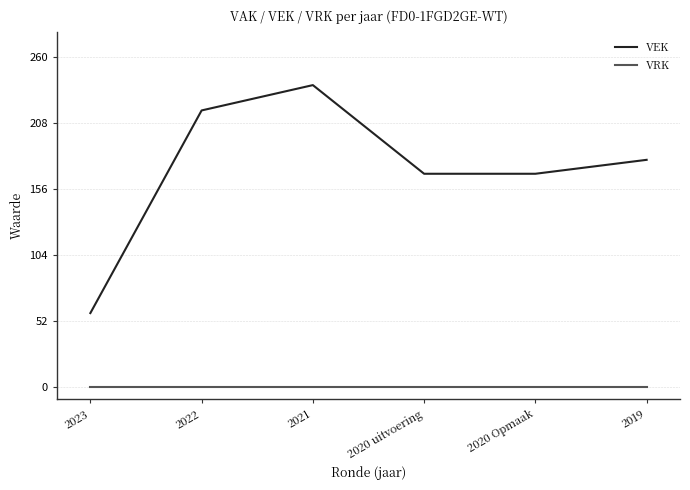

Reading left to right, what are all the values shown in this chart?

VEK: 58	218	238	168	168	179
VRK: 0	0	0	0	0	0